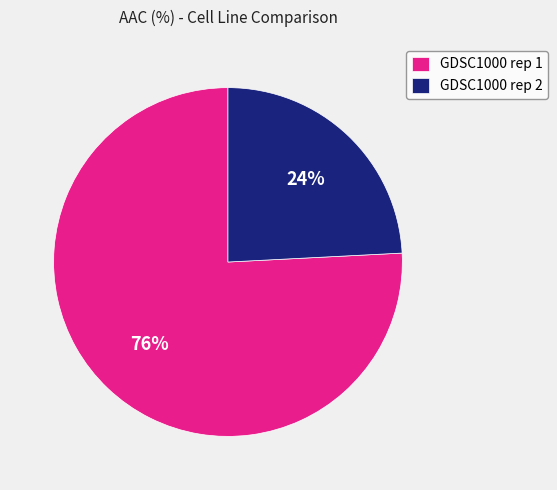

To the nearest percent, what is the difference between the largest and smallest slice percentages?

52%